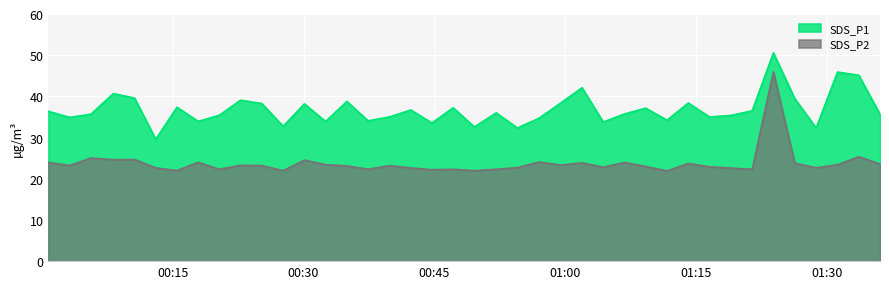

List the series in order of their peak value, highest first.

SDS_P1, SDS_P2